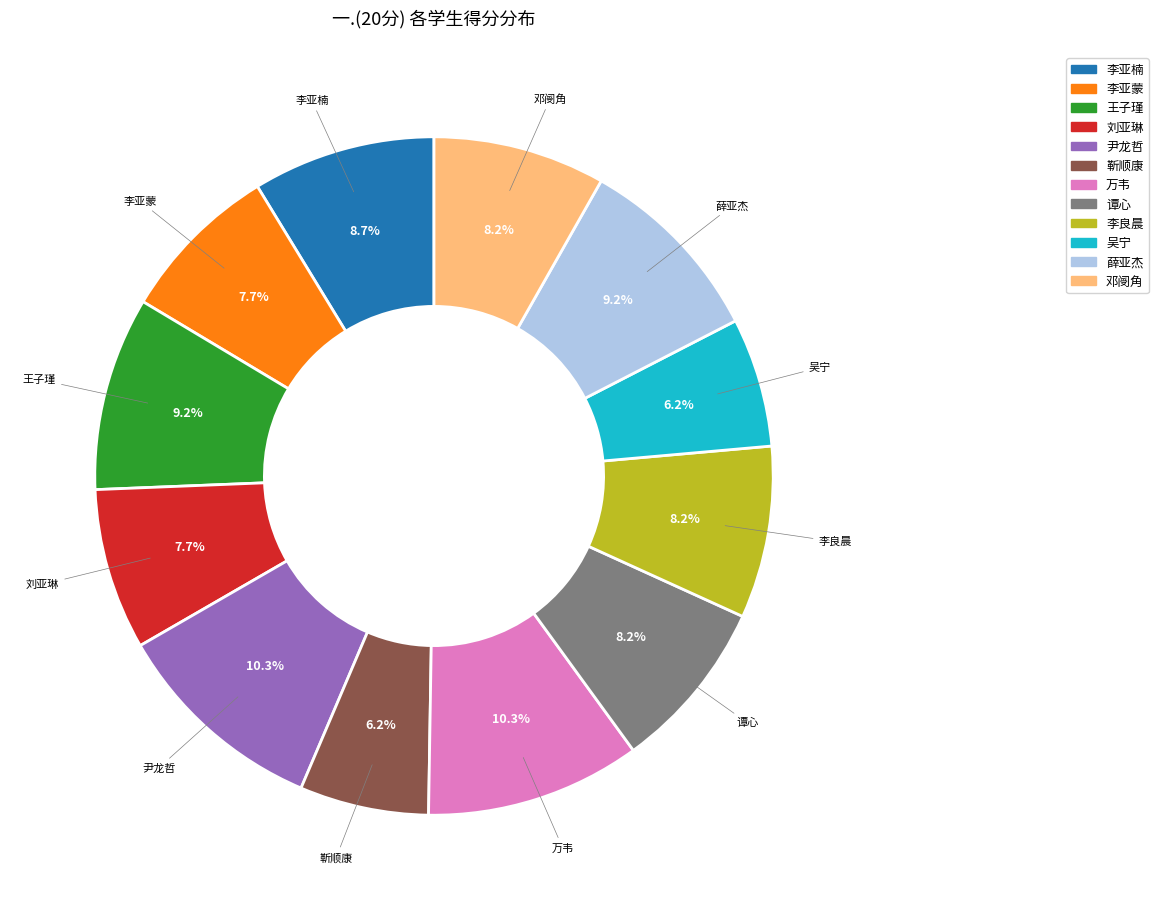

Does 邓阌角 represent more than half of the total?

No